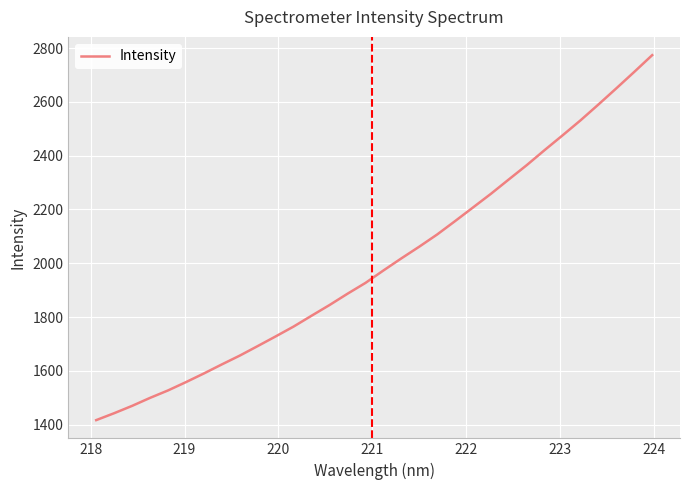

What is the minimum value shown in the chart?

1416.6